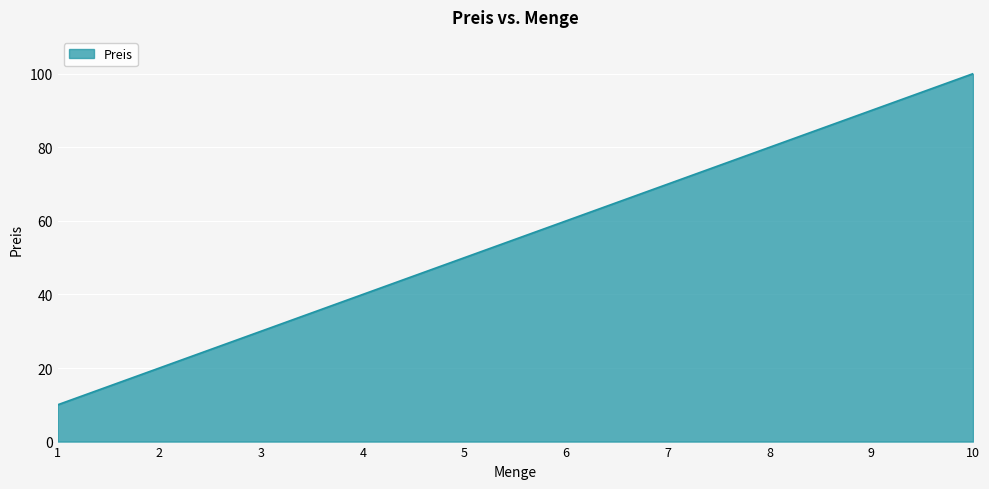

How many values are below 60?

5